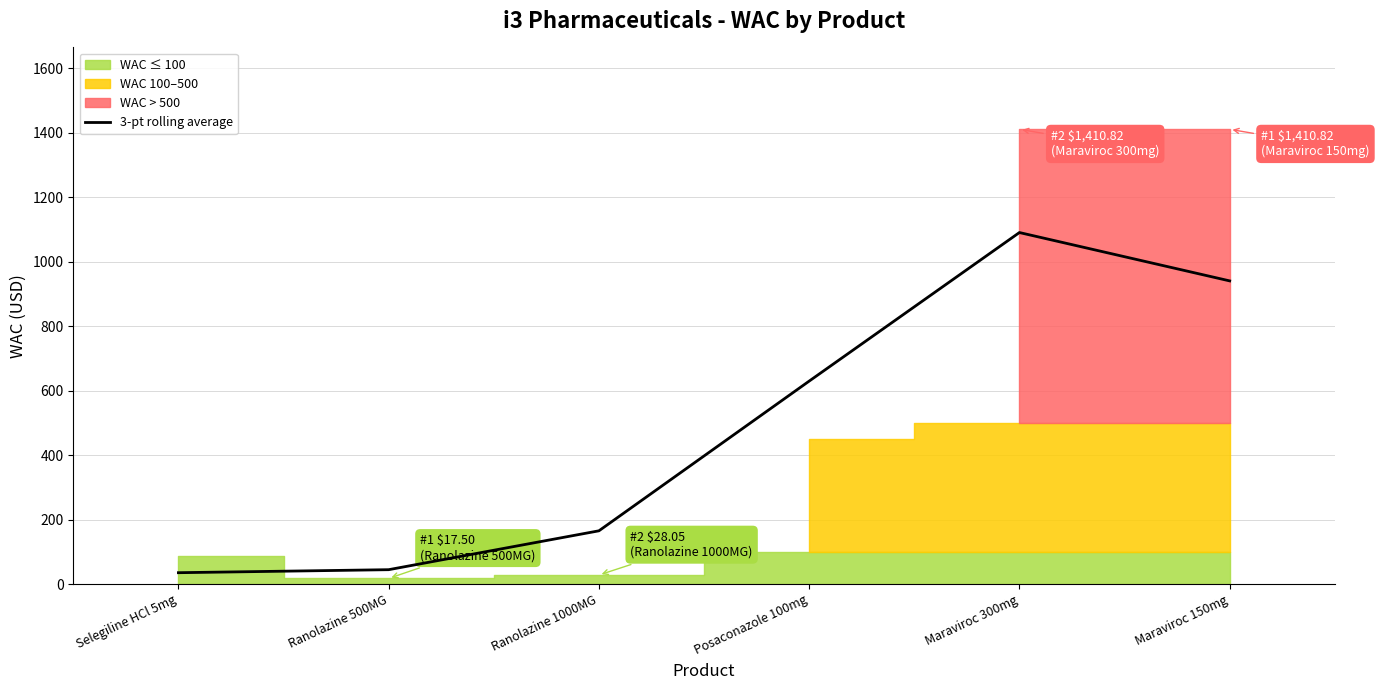

The value at Posaconazole 100mg is 629.6. True or false?

True